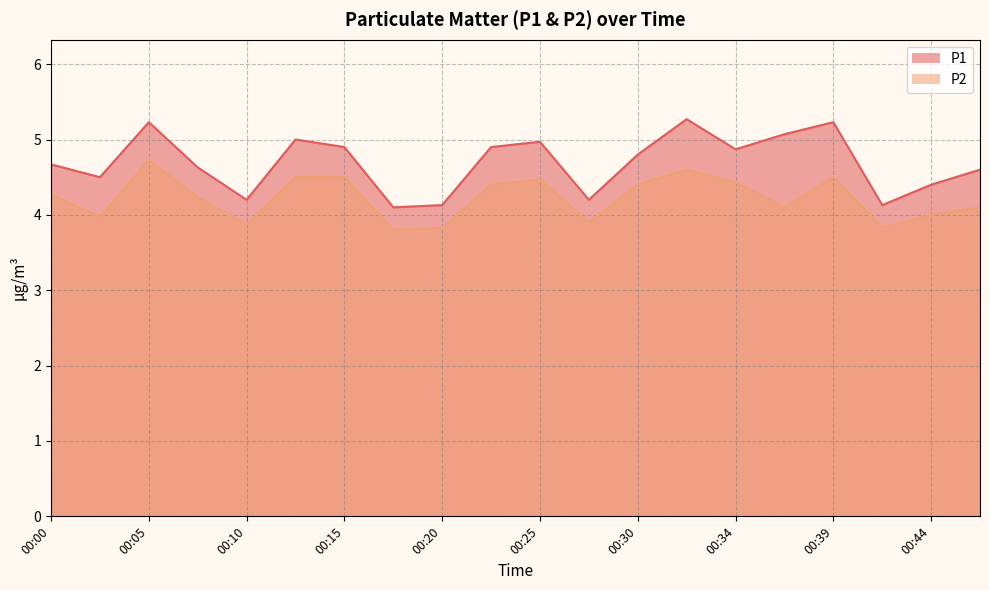

How many lines are shown in the chart?

2